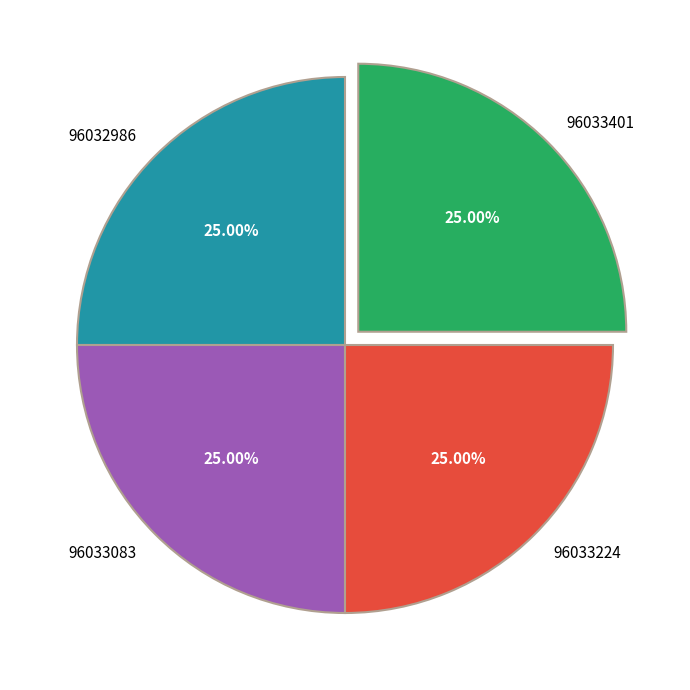

Is it true that 96033401 is 15% of the pie?

False